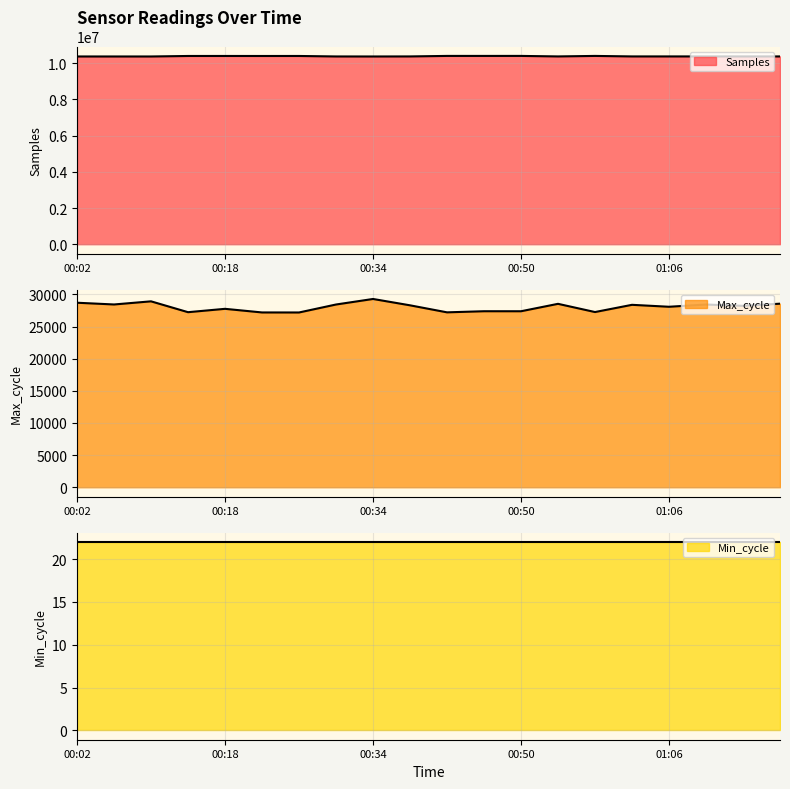

What is the difference between the Samples values at 01:06 and 01:02?

212